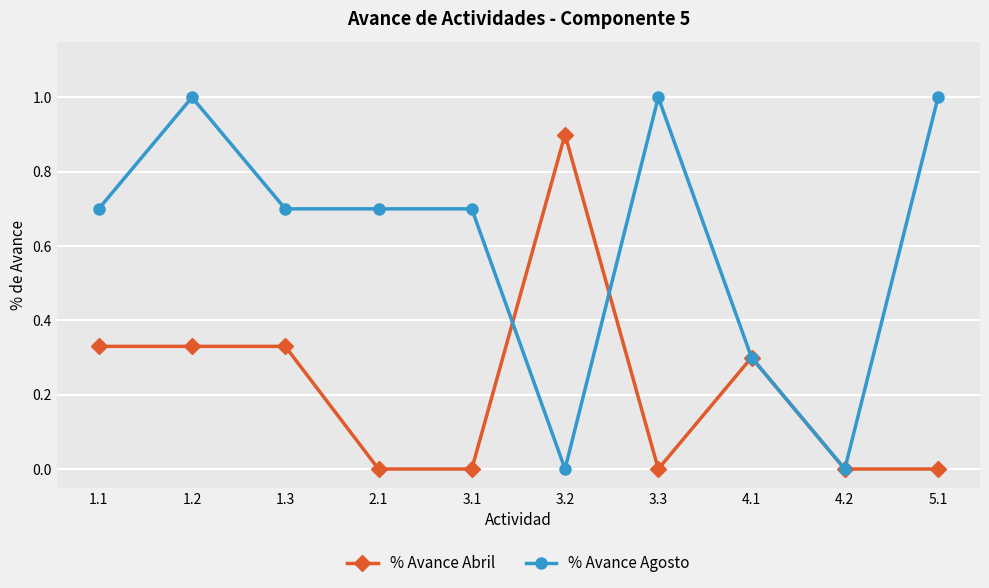

Does the chart display data point markers on the line(s)?

Yes